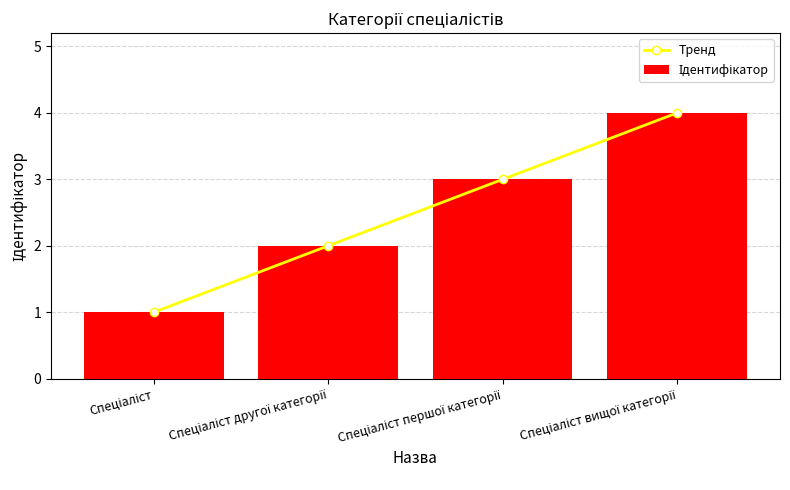

Reading left to right, what are all the values shown in this chart?

Тренд: Спеціаліст=1	Спеціаліст другої категорії=2	Спеціаліст першої категорії=3	Спеціаліст вищої категорії=4
Ідентифікатор: Спеціаліст=1	Спеціаліст другої категорії=2	Спеціаліст першої категорії=3	Спеціаліст вищої категорії=4